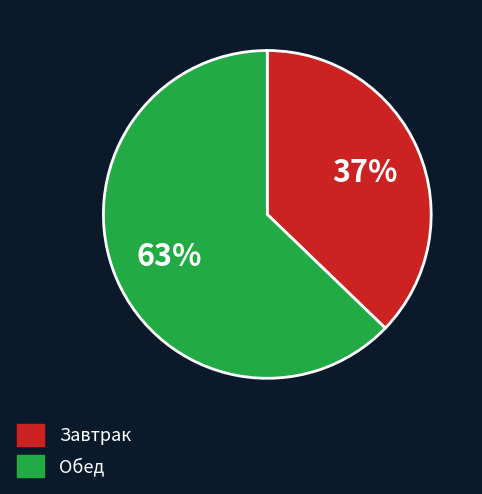

Between Завтрак and Обед, which is larger?

Обед